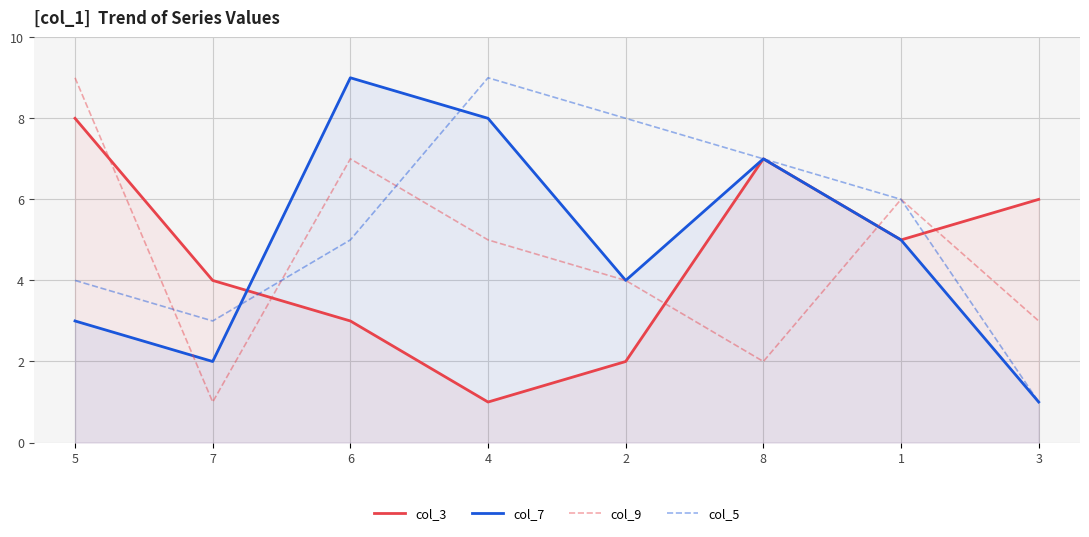

What is the average value of the col_7 series?

5